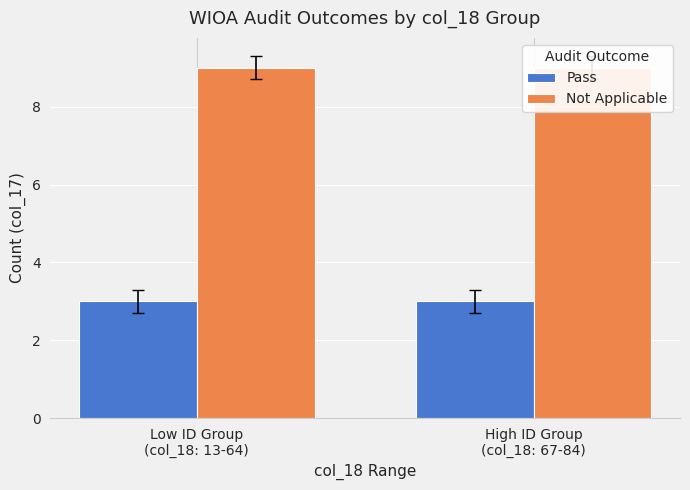

What is the sum of the Pass values at Low ID Group
(col_18: 13-64) and High ID Group
(col_18: 67-84)?

6